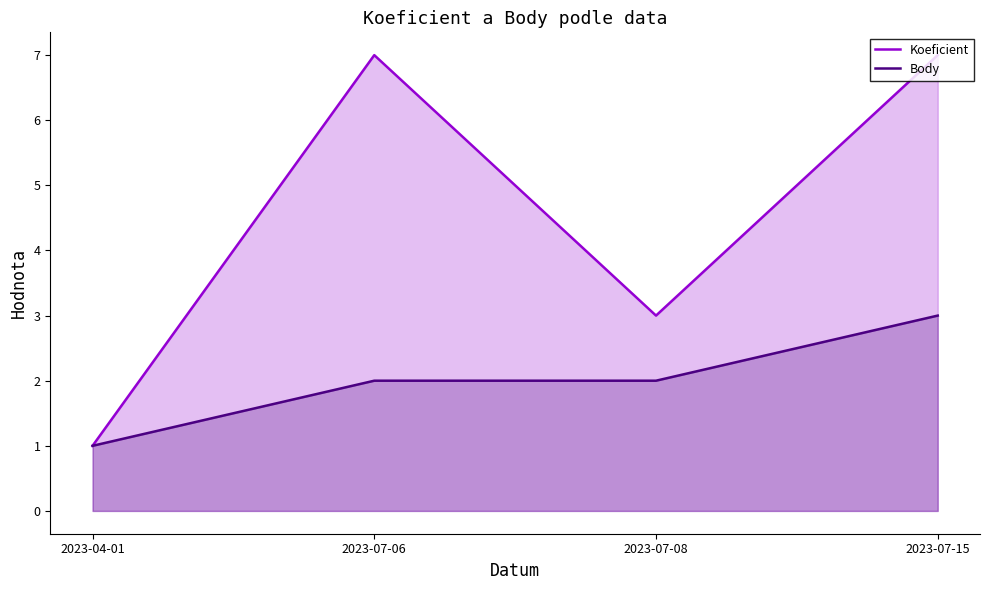

True or false: Koeficient and Body cross at least once.

False